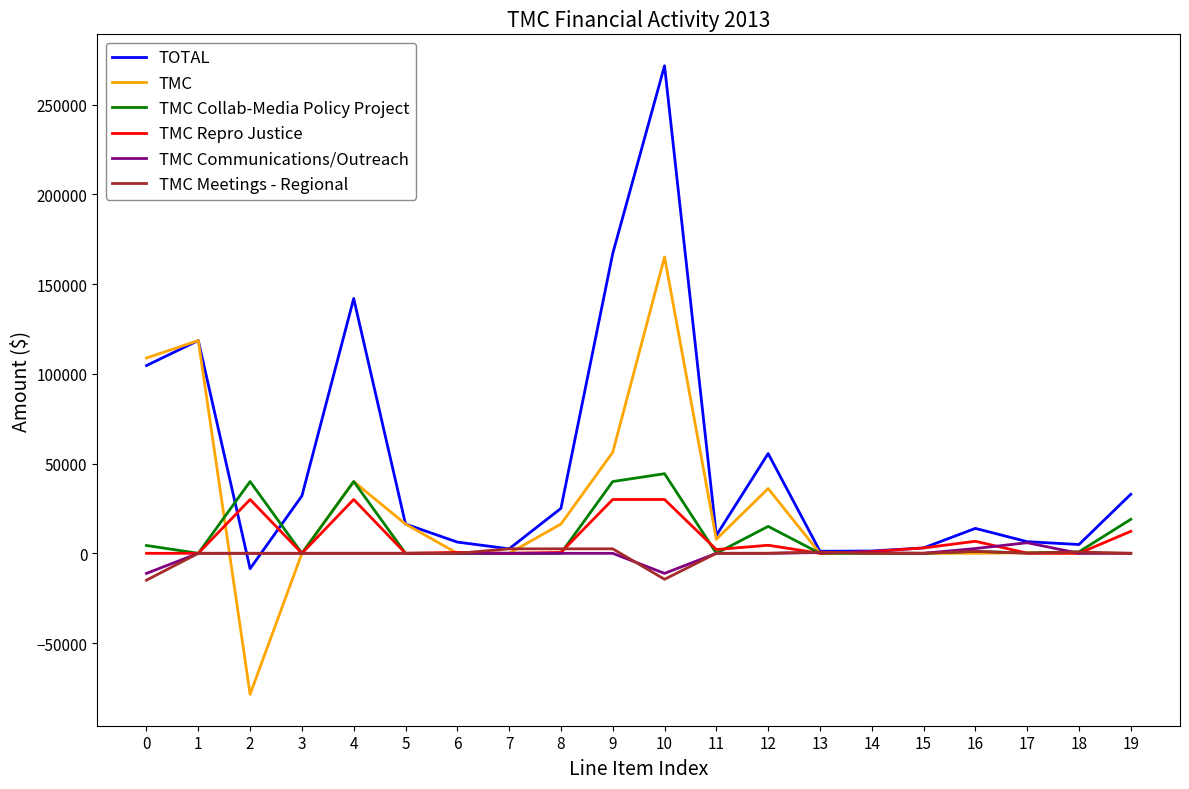

Which series has the largest range (max minus min)?

TOTAL